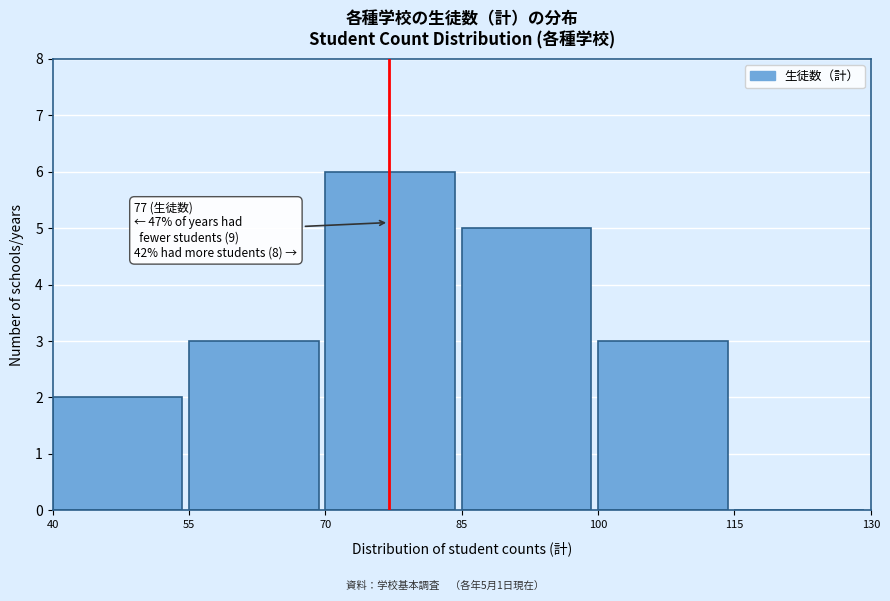

Which range on the x-axis has the tallest bar?

70 to 85